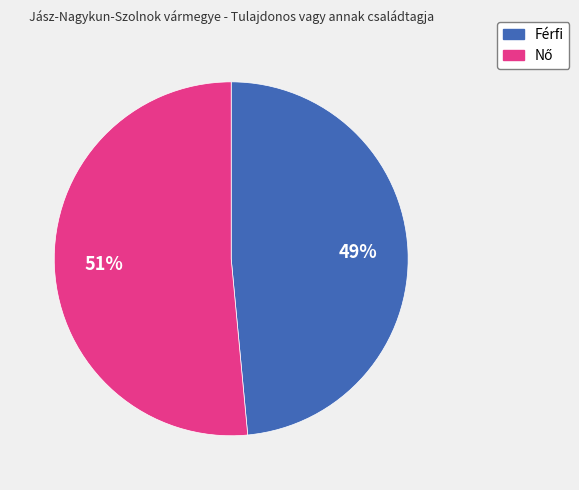

How many segments does this pie chart have?

2